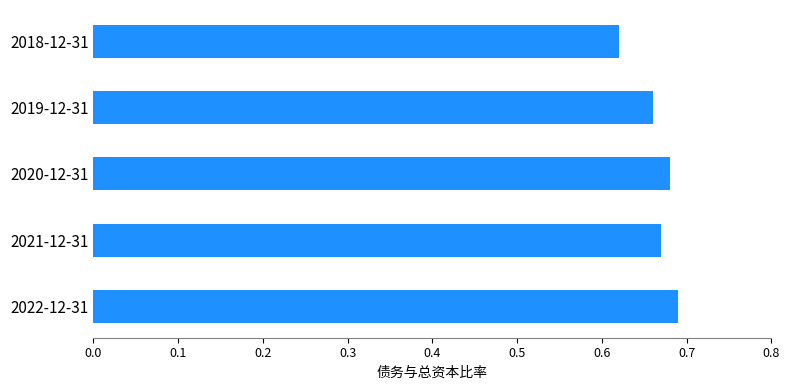

Where is the data nearest to the value 0?

2018-12-31